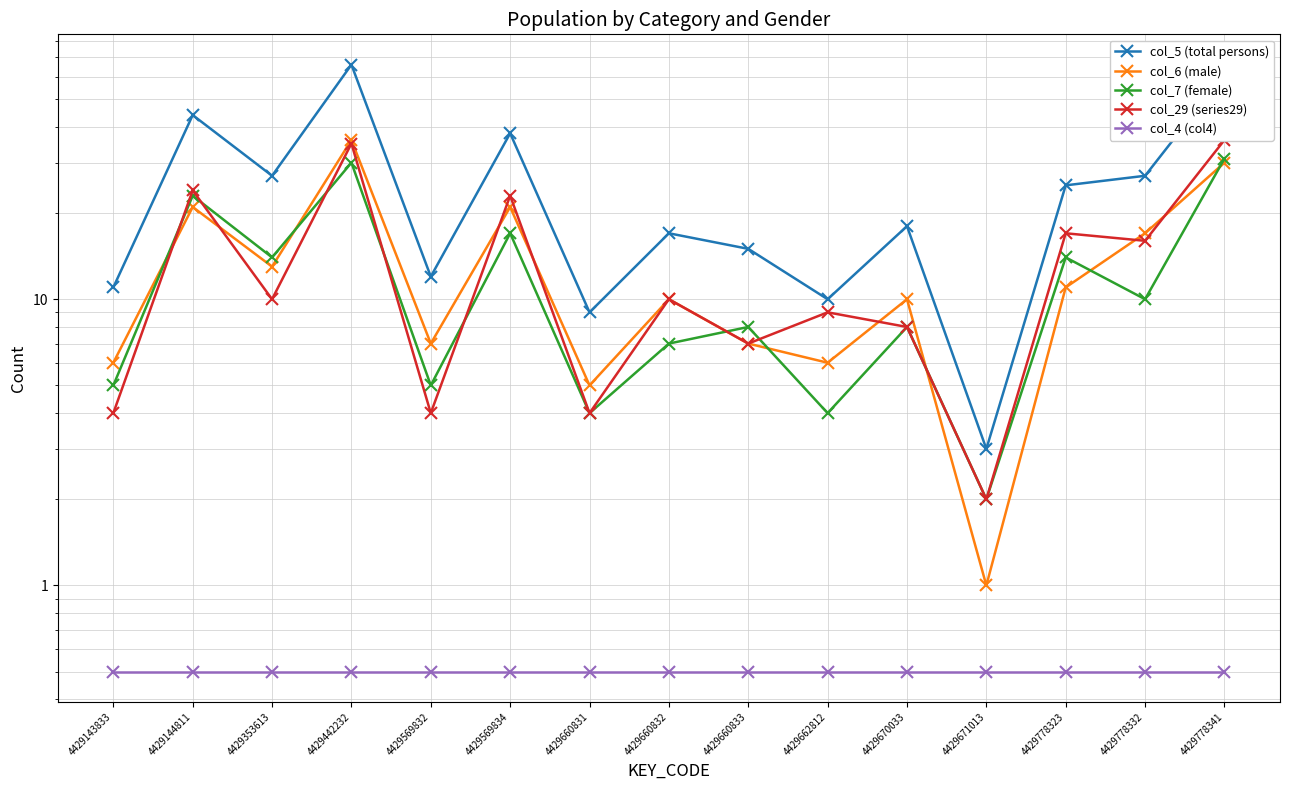

Reading right to left, list all the values displayed in this chart.

col_5 (total persons): 4429778341=61.0	4429778332=27.0	4429778323=25.0	4429671013=3.0	4429670033=18.0	4429662812=10.0	4429660833=15.0	4429660832=17.0	4429660831=9.0	4429569834=38.0	4429569832=12.0	4429442232=66.0	4429353613=27.0	4429144811=44.0	4429143833=11.0
col_6 (male): 4429778341=30.0	4429778332=17.0	4429778323=11.0	4429671013=1.0	4429670033=10.0	4429662812=6.0	4429660833=7.0	4429660832=10.0	4429660831=5.0	4429569834=21.0	4429569832=7.0	4429442232=36.0	4429353613=13.0	4429144811=21.0	4429143833=6.0
col_7 (female): 4429778341=31.0	4429778332=10.0	4429778323=14.0	4429671013=2.0	4429670033=8.0	4429662812=4.0	4429660833=8.0	4429660832=7.0	4429660831=4.0	4429569834=17.0	4429569832=5.0	4429442232=30.0	4429353613=14.0	4429144811=23.0	4429143833=5.0
col_29 (series29): 4429778341=36.0	4429778332=16.0	4429778323=17.0	4429671013=2.0	4429670033=8.0	4429662812=9.0	4429660833=7.0	4429660832=10.0	4429660831=4.0	4429569834=23.0	4429569832=4.0	4429442232=35.0	4429353613=10.0	4429144811=24.0	4429143833=4.0
col_4 (col4): 4429778341=0.5	4429778332=0.5	4429778323=0.5	4429671013=0.5	4429670033=0.5	4429662812=0.5	4429660833=0.5	4429660832=0.5	4429660831=0.5	4429569834=0.5	4429569832=0.5	4429442232=0.5	4429353613=0.5	4429144811=0.5	4429143833=0.5